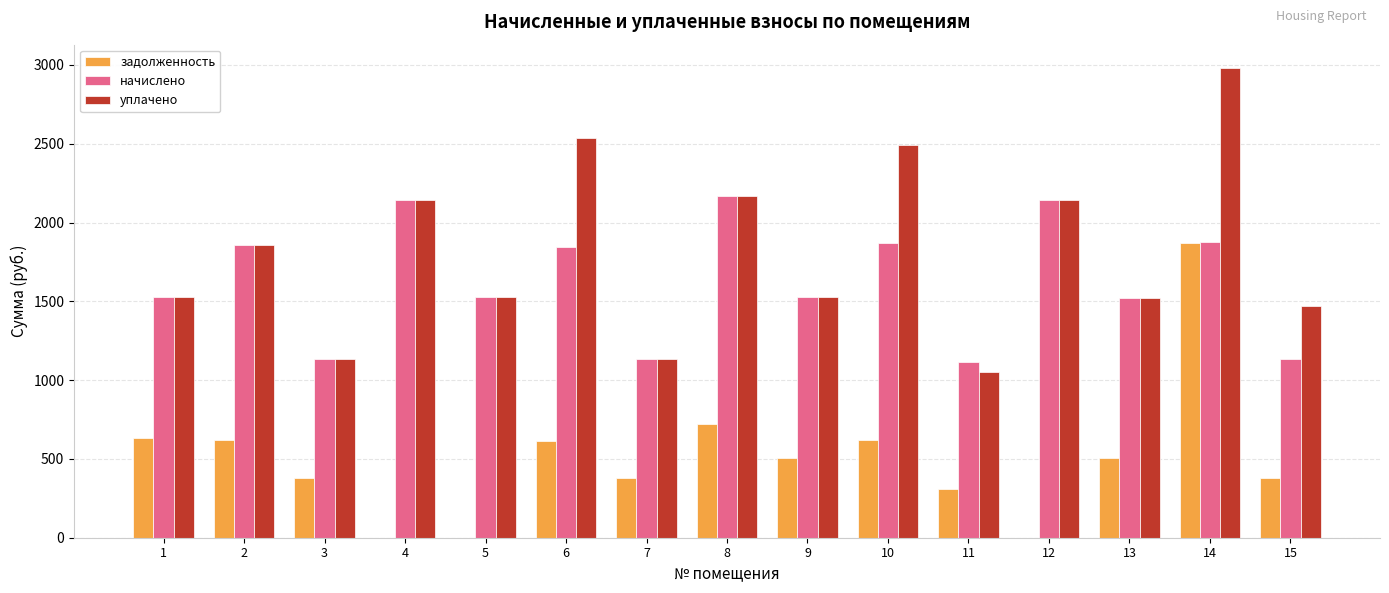

What is the approximate value of уплачено at 1?

1526.5